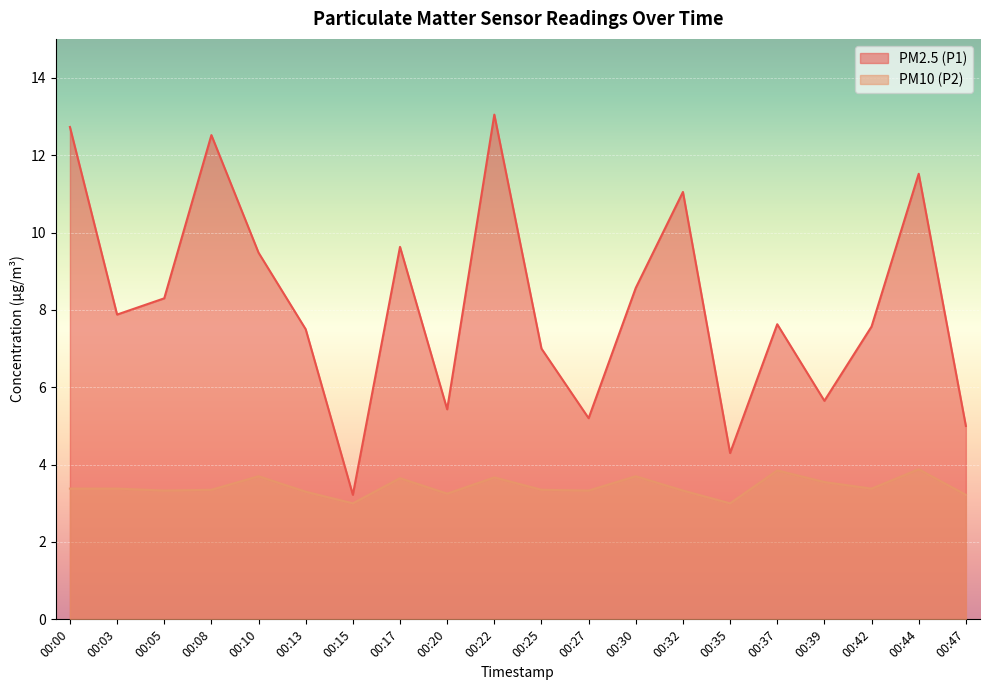

Count the number of data series in this chart.

2